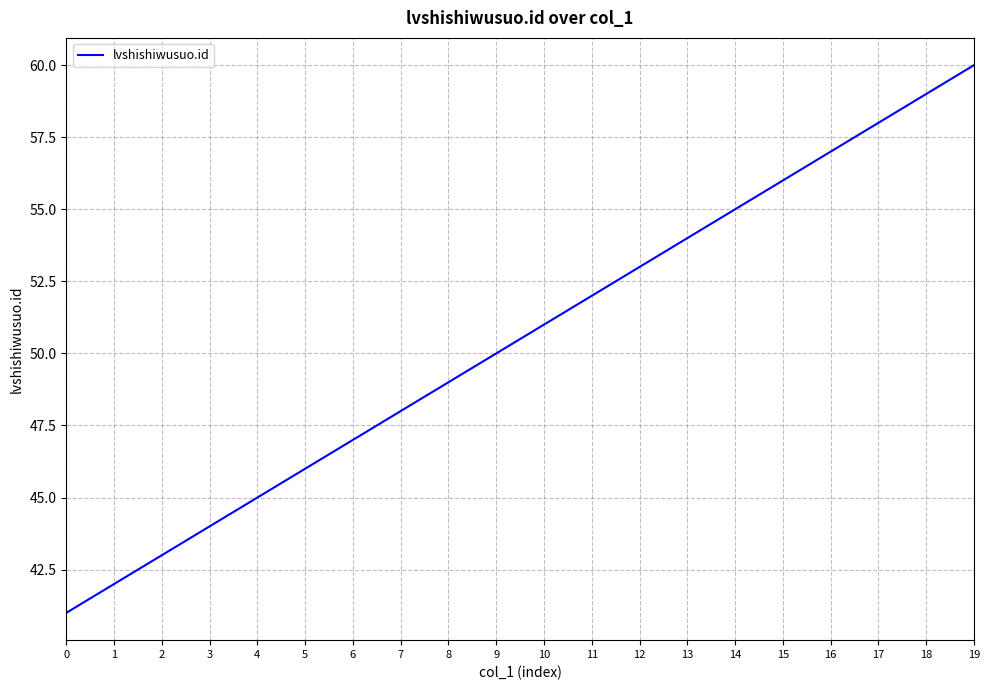

How many lines are shown in the chart?

1